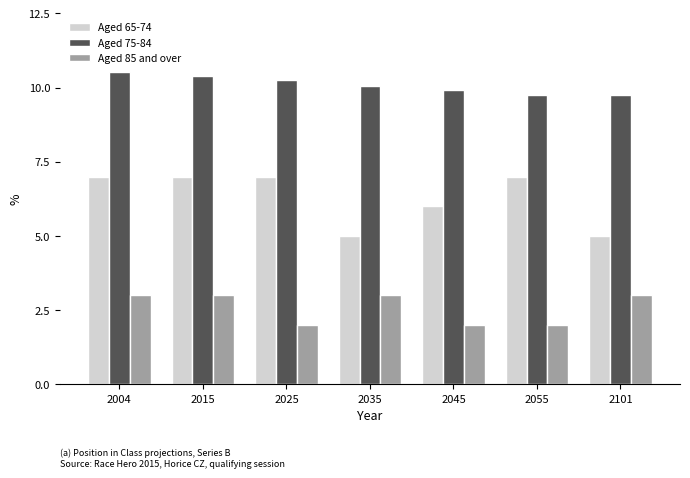

What is the minimum value shown in the chart?

2.0